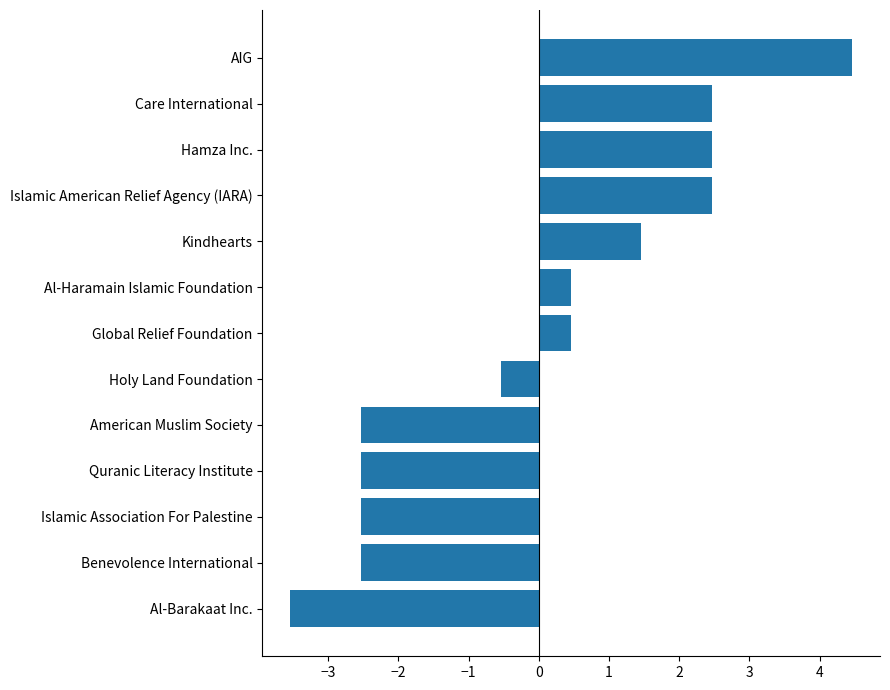

The chart shows a value of -2.5 at Benevolence International. True or false?

True